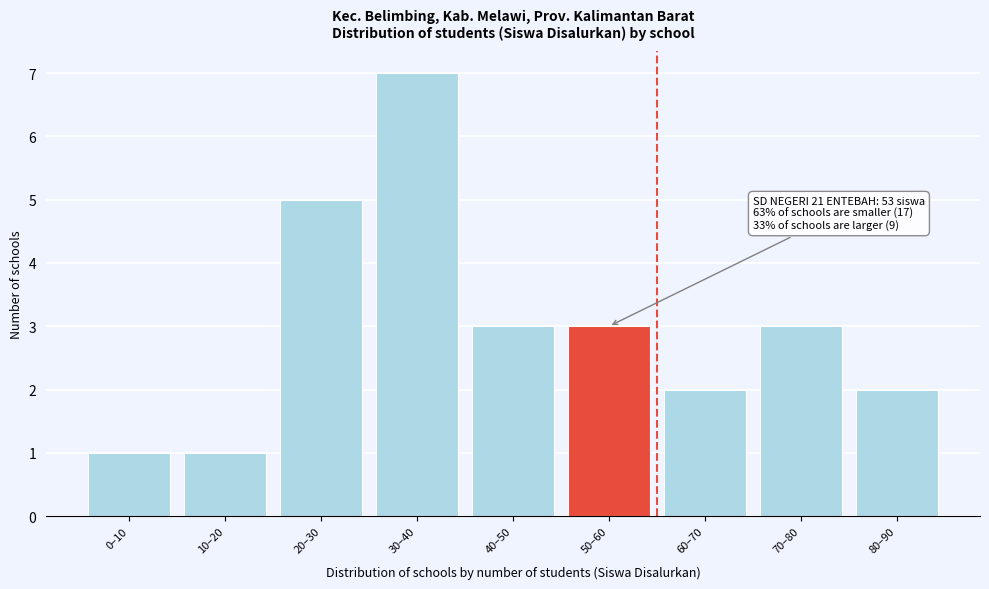

Reading right to left, transcribe all the data shown in this chart.

80–90=2	70–80=3	60–70=2	50–60=3	40–50=3	30–40=7	20–30=5	10–20=1	0–10=1